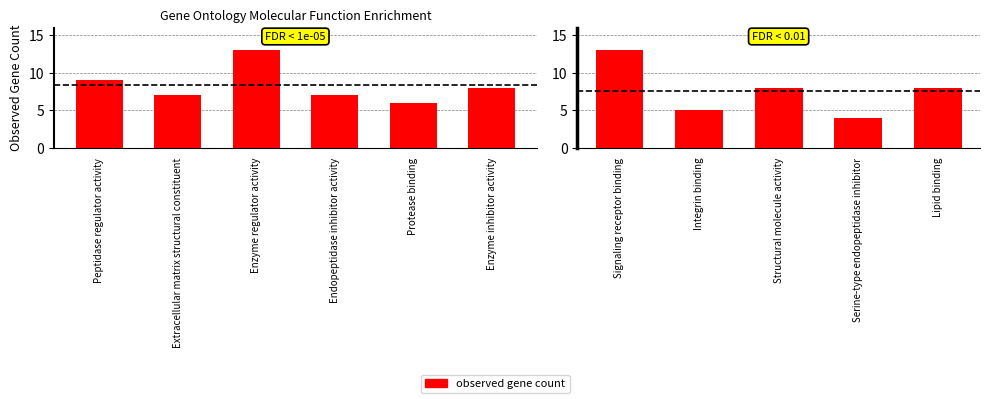

Is it true that the value at Signaling receptor binding is 5?

False